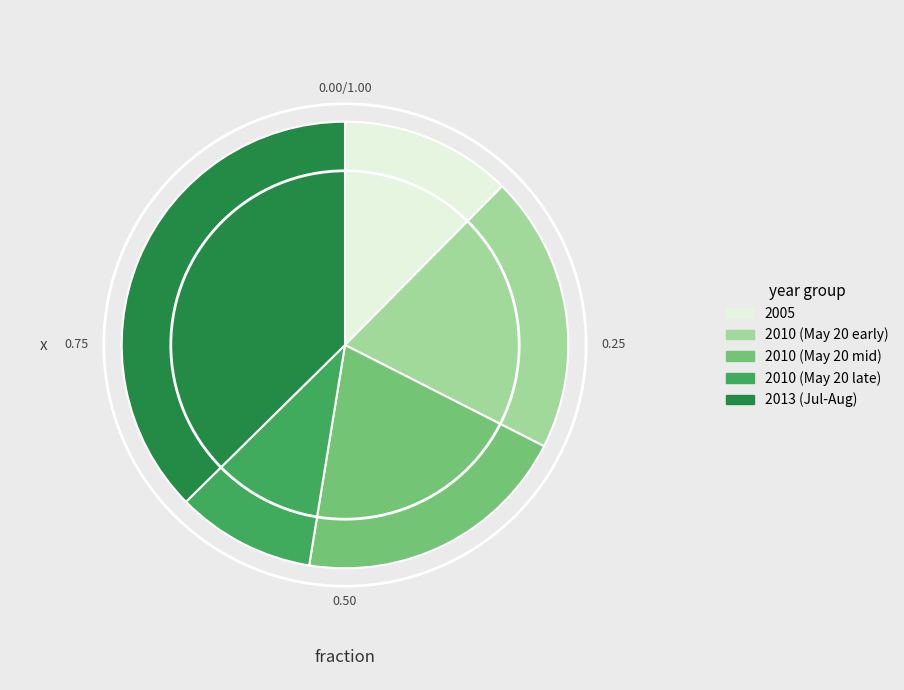

Does any single category account for the majority?

No